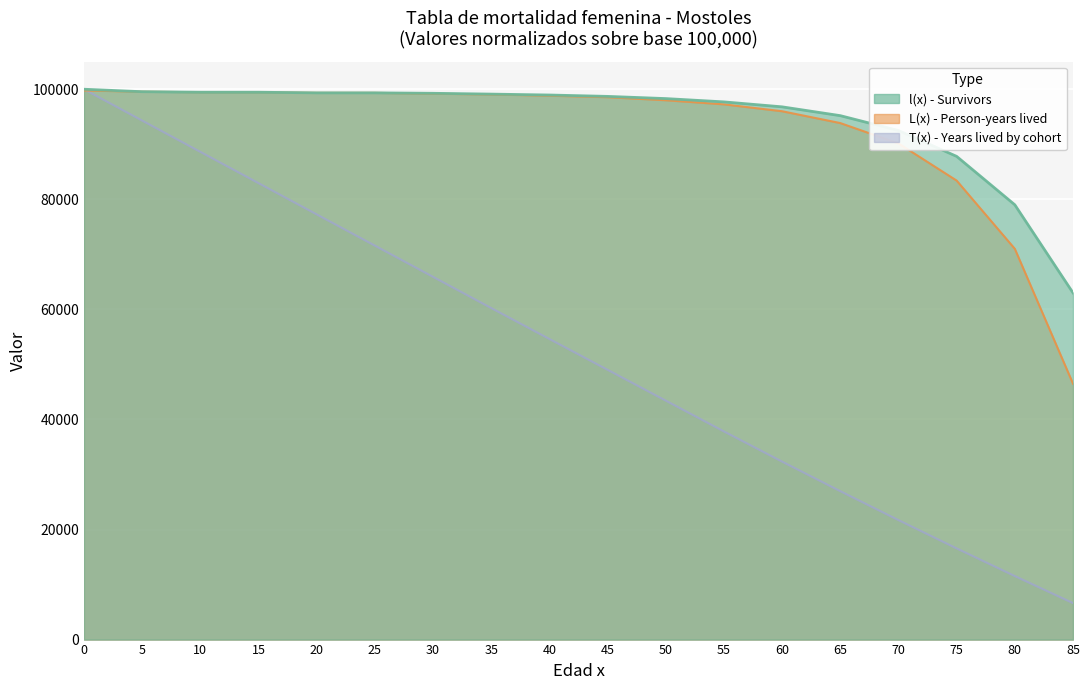

What is the average value of the T(x) - Years lived by cohort series?

52307.1